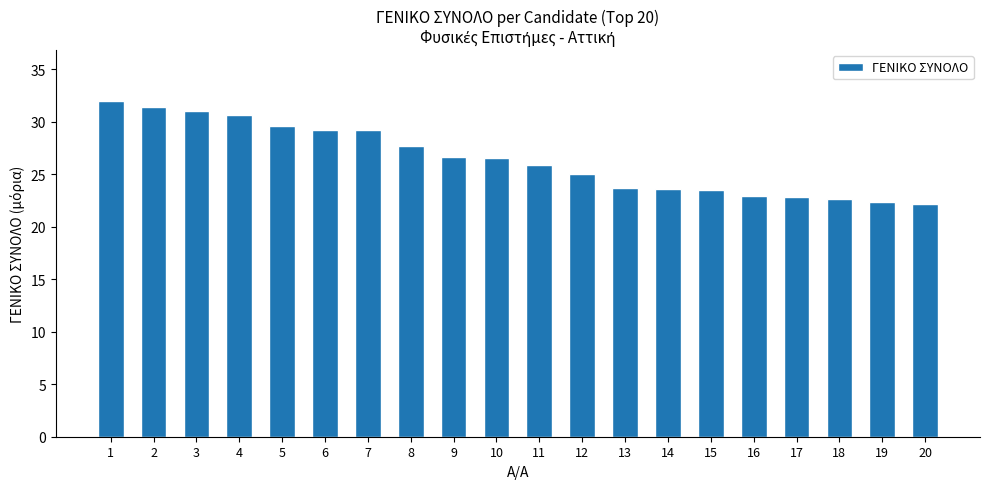

What is the maximum value shown in the chart?

32.0